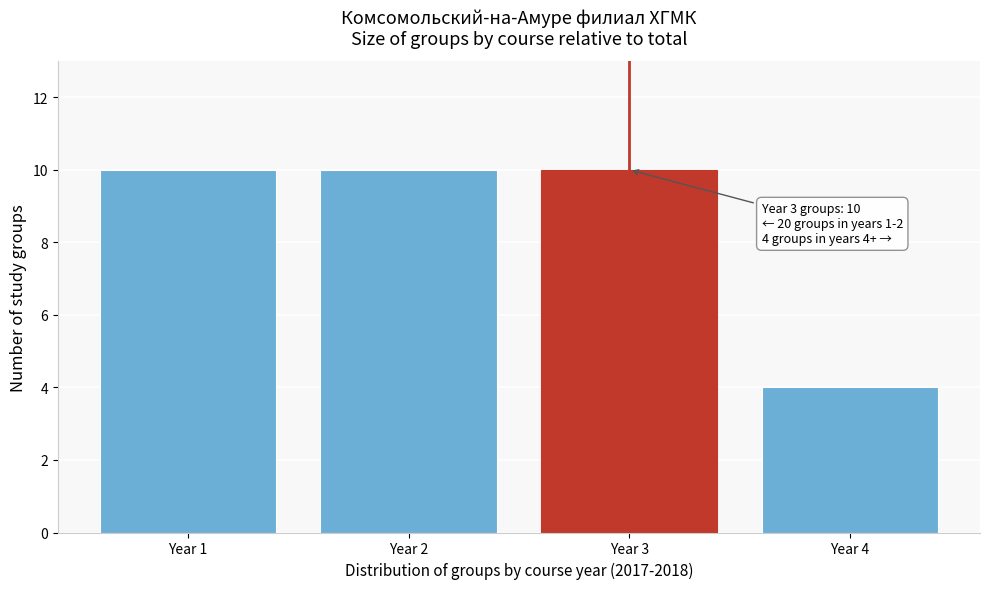

Reading right to left, transcribe all the data shown in this chart.

4	10	10	10